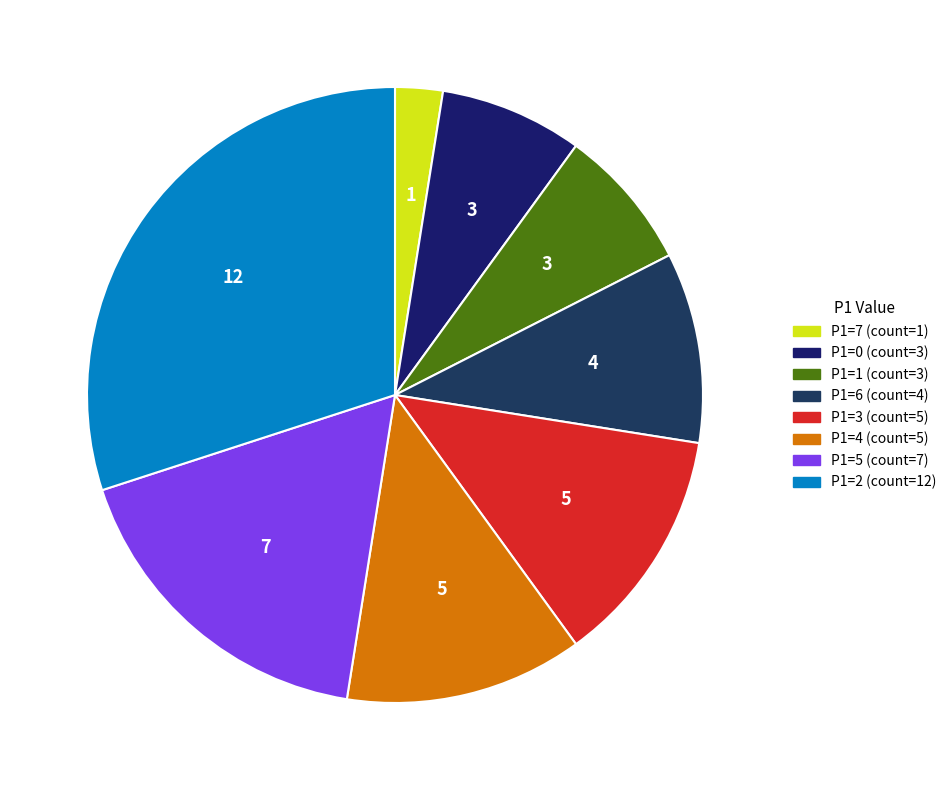

Count the number of slices in the pie.

8